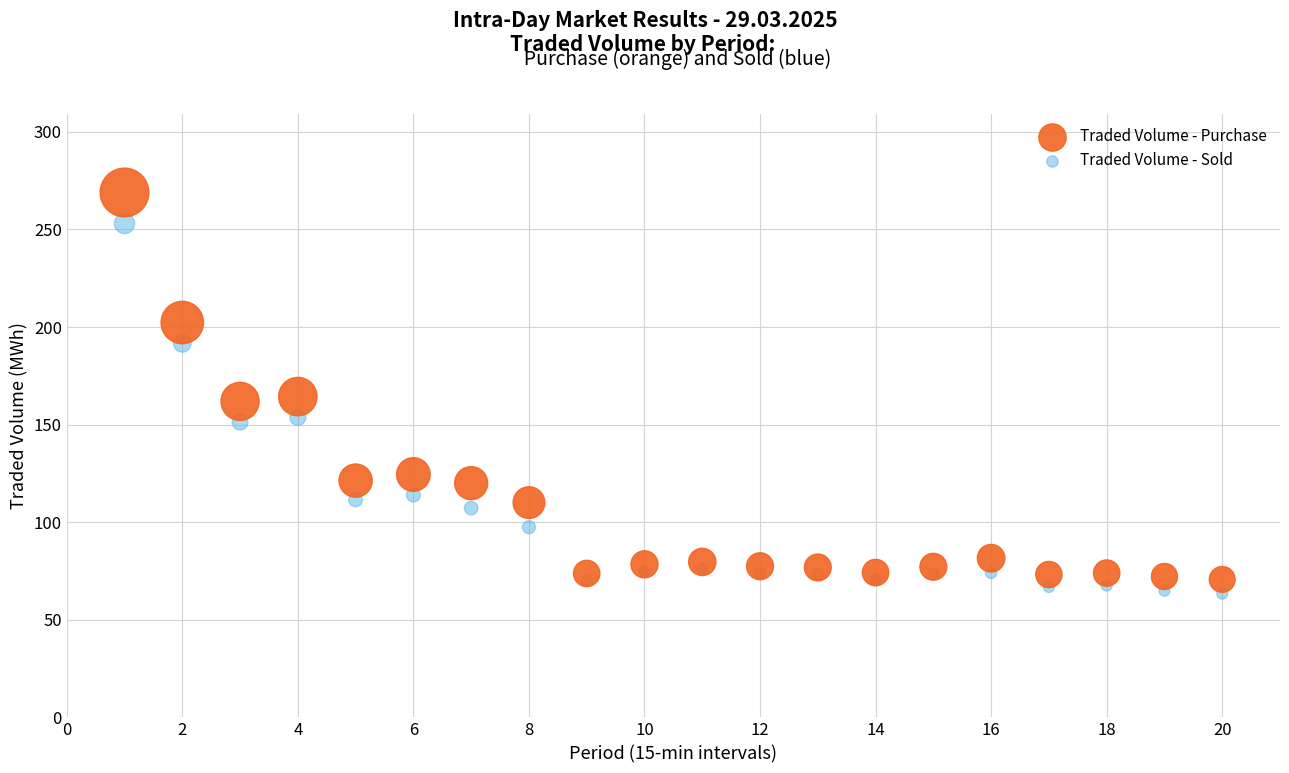

Across all data points, what is the range of X values (max minus min)?

19.0